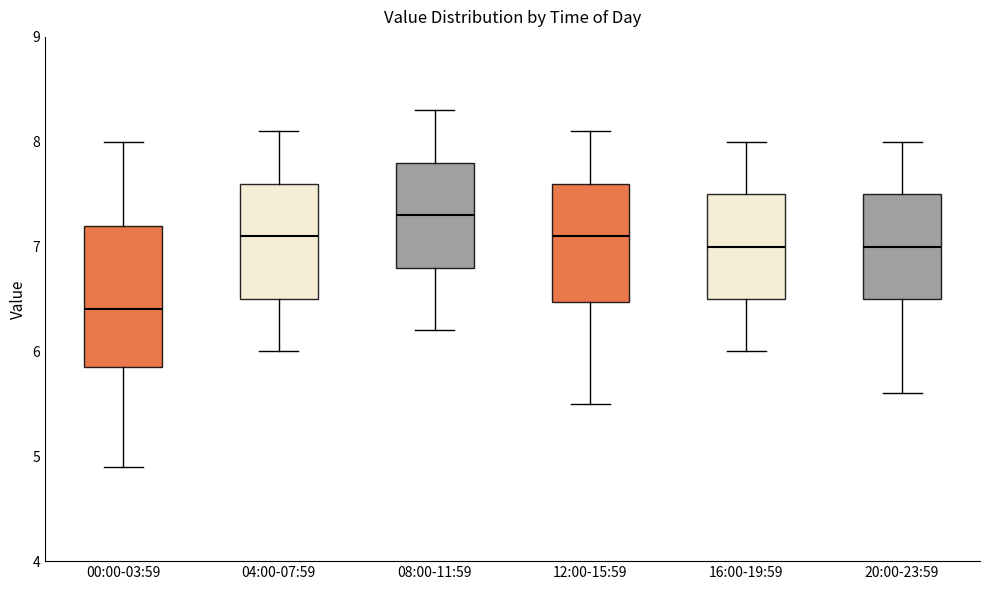

Which box is the tallest, from its lower edge to its upper edge?

00:00-03:59